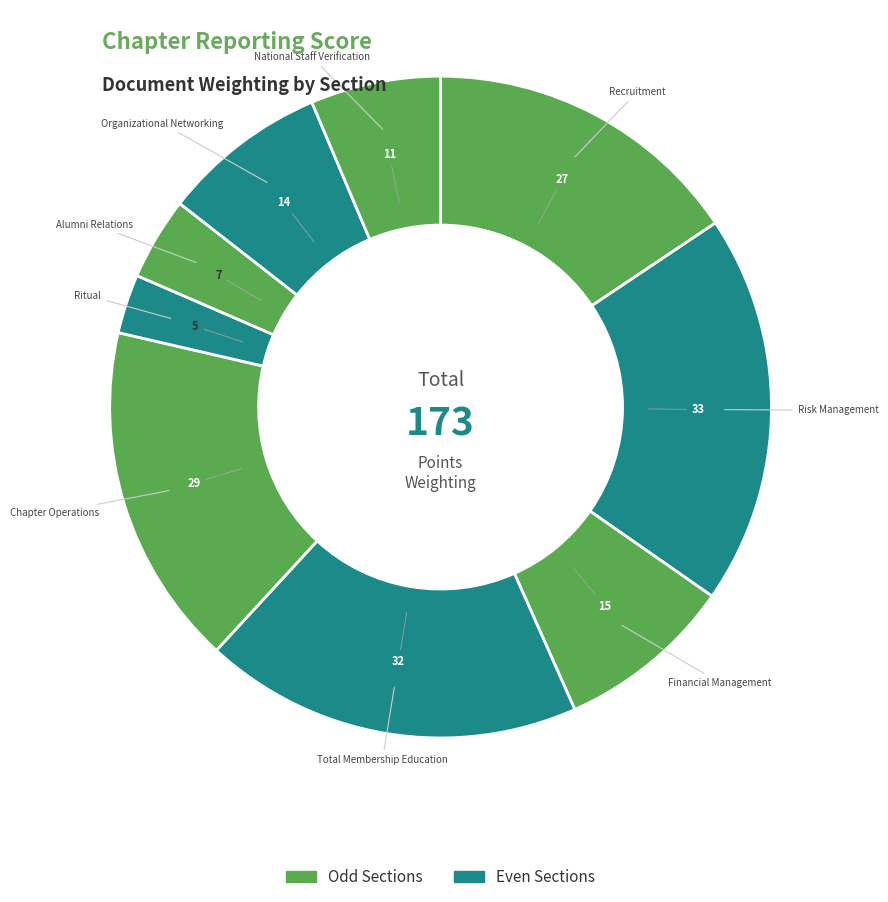

How many segments does this pie chart have?

9